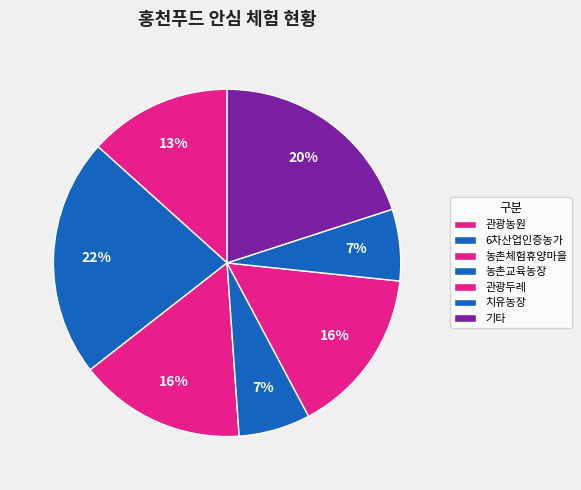

How many segments does this pie chart have?

7